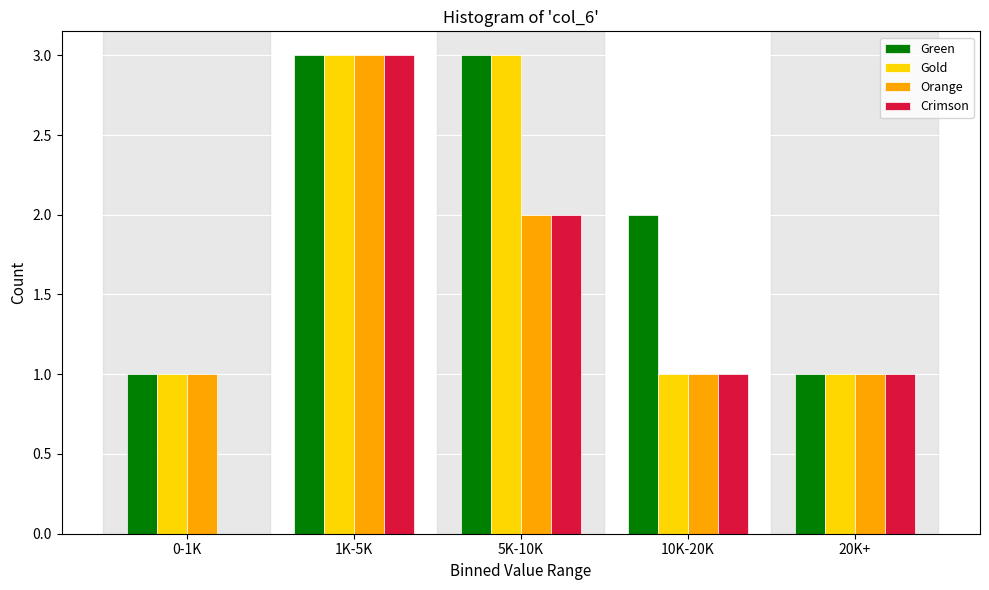

Reading left to right, transcribe all the data shown in this chart.

Green: 0-1K=1	1K-5K=3	5K-10K=3	10K-20K=2	20K+=1
Gold: 0-1K=1	1K-5K=3	5K-10K=3	10K-20K=1	20K+=1
Orange: 0-1K=1	1K-5K=3	5K-10K=2	10K-20K=1	20K+=1
Crimson: 0-1K=0	1K-5K=3	5K-10K=2	10K-20K=1	20K+=1